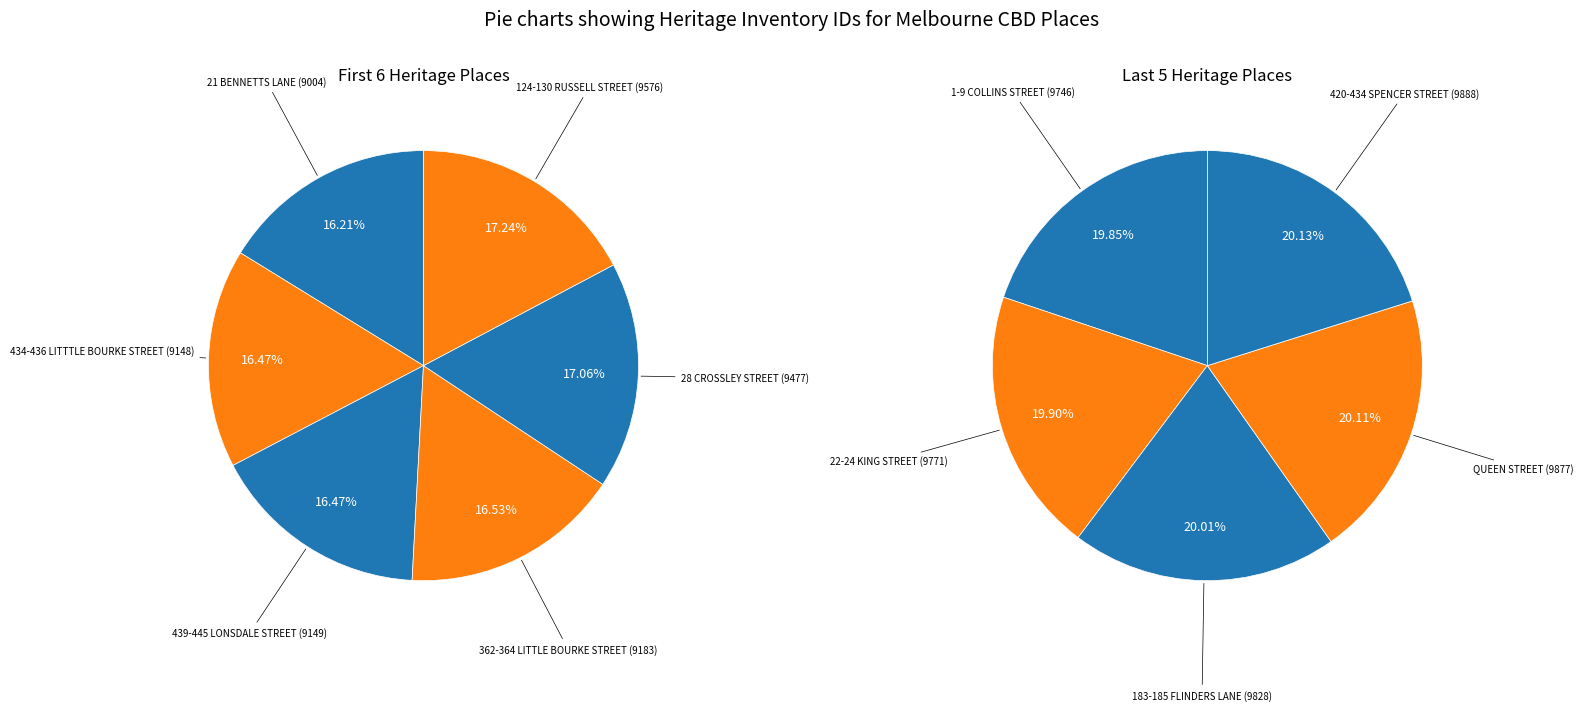

Which category has the smallest portion of the pie?

21 BENNETTS LANE